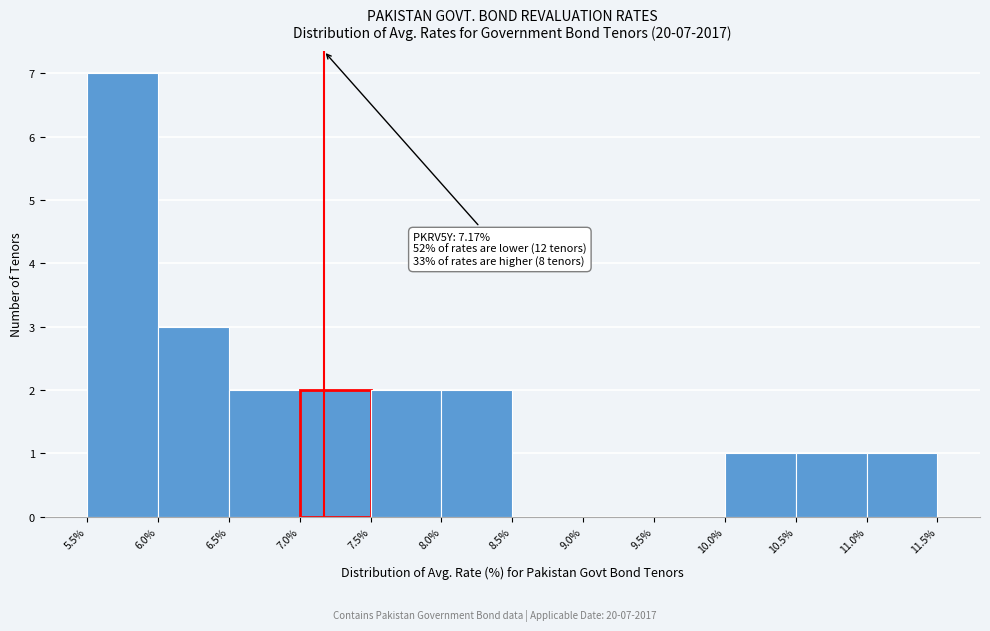

Which range on the x-axis has the tallest bar?

5.5% to 6.0%